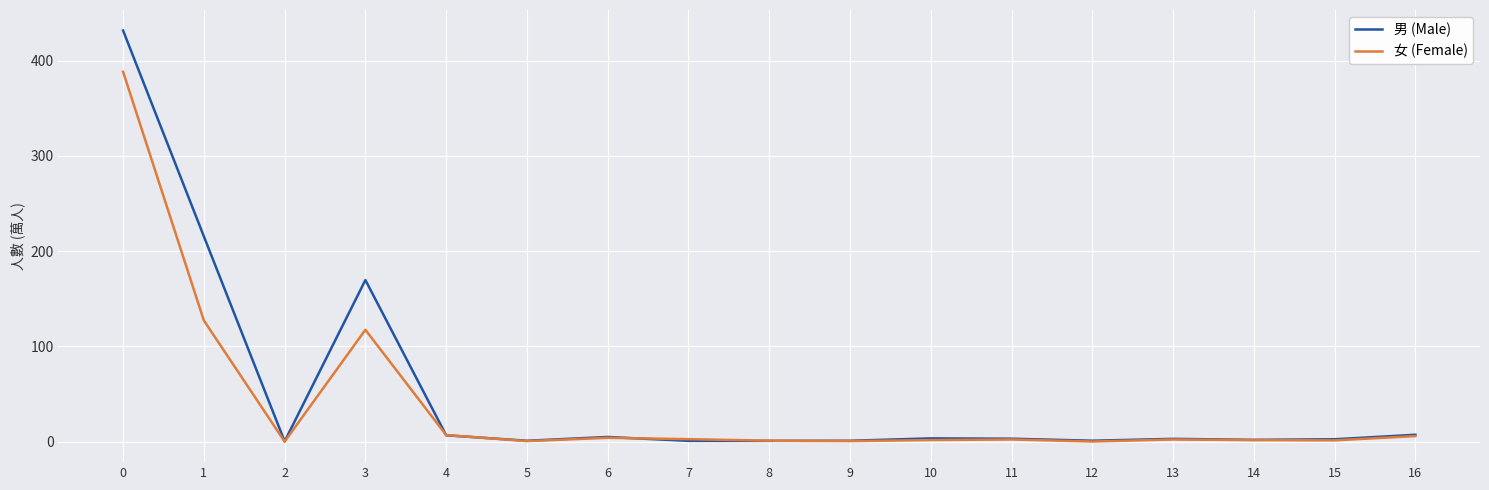

At 3, list the series in order from largest to smallest.

男 (Male), 女 (Female)